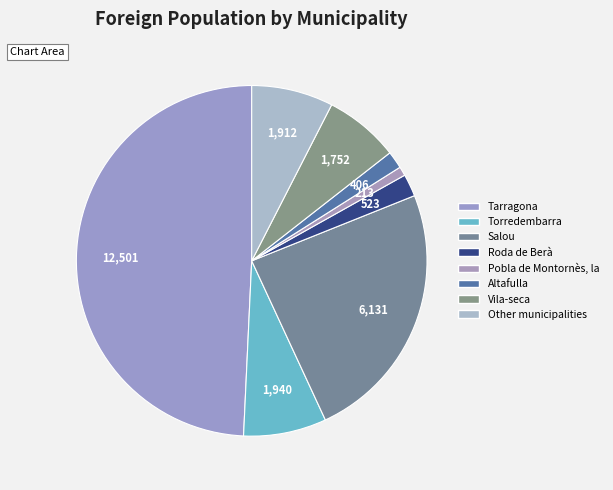

Does Salou represent more than half of the total?

No